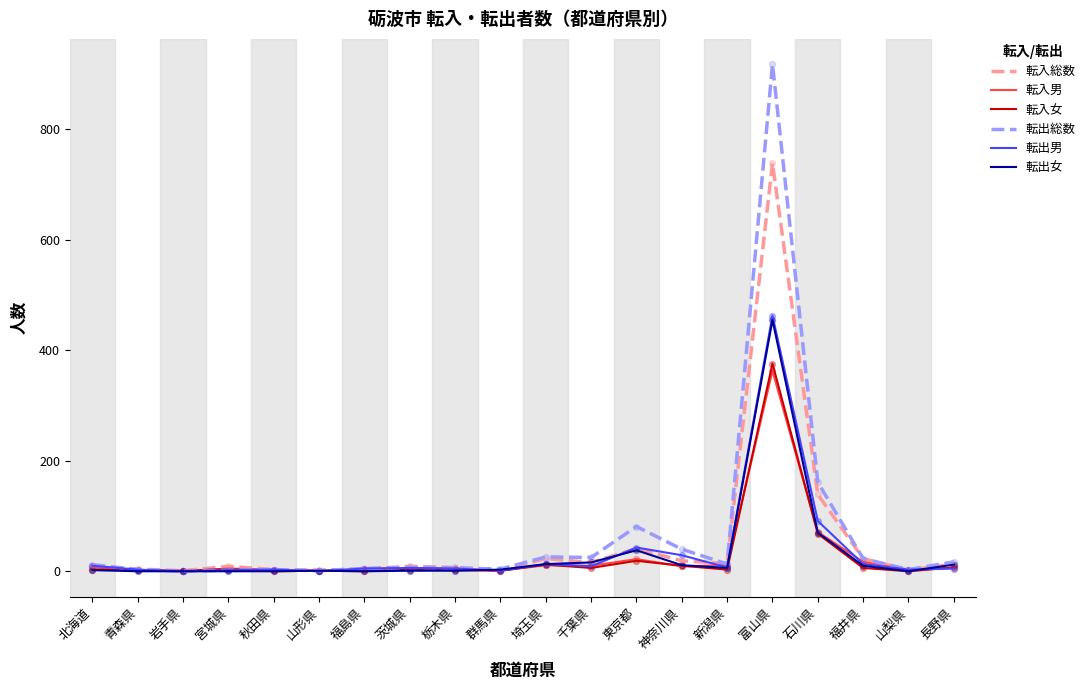

What is the spread (max minus min) of values at 石川県?

93